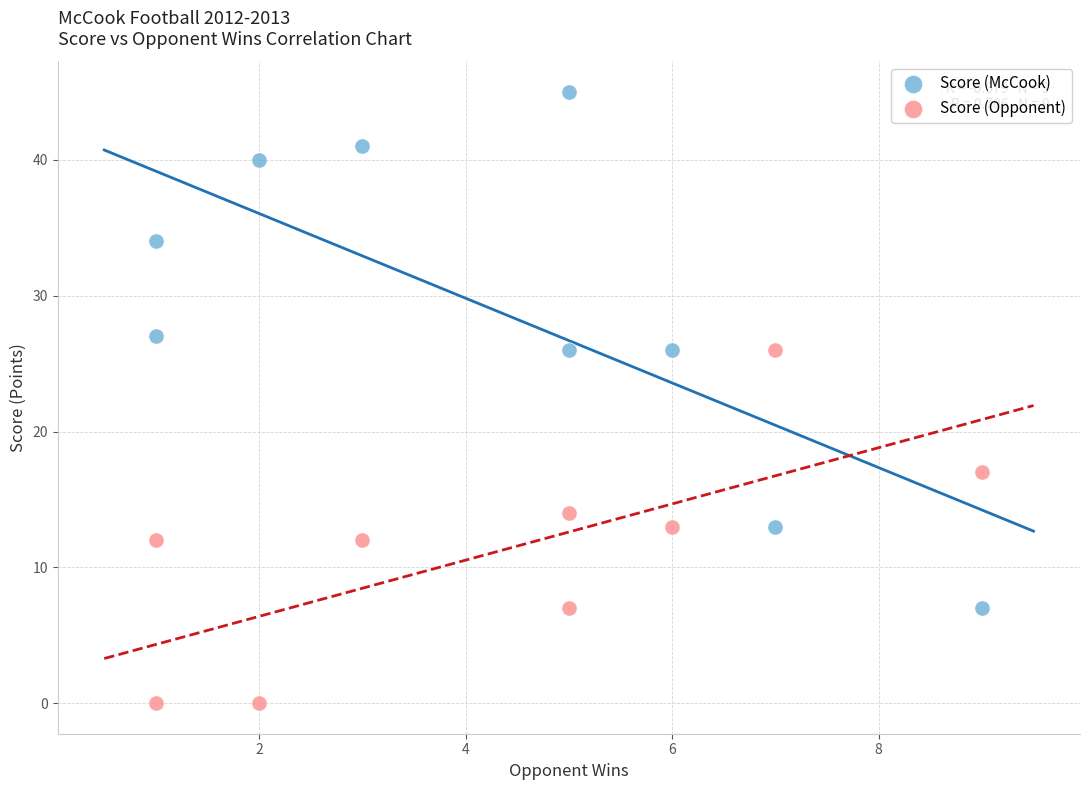

What is the X range (max minus min) for the scatter plot?

8